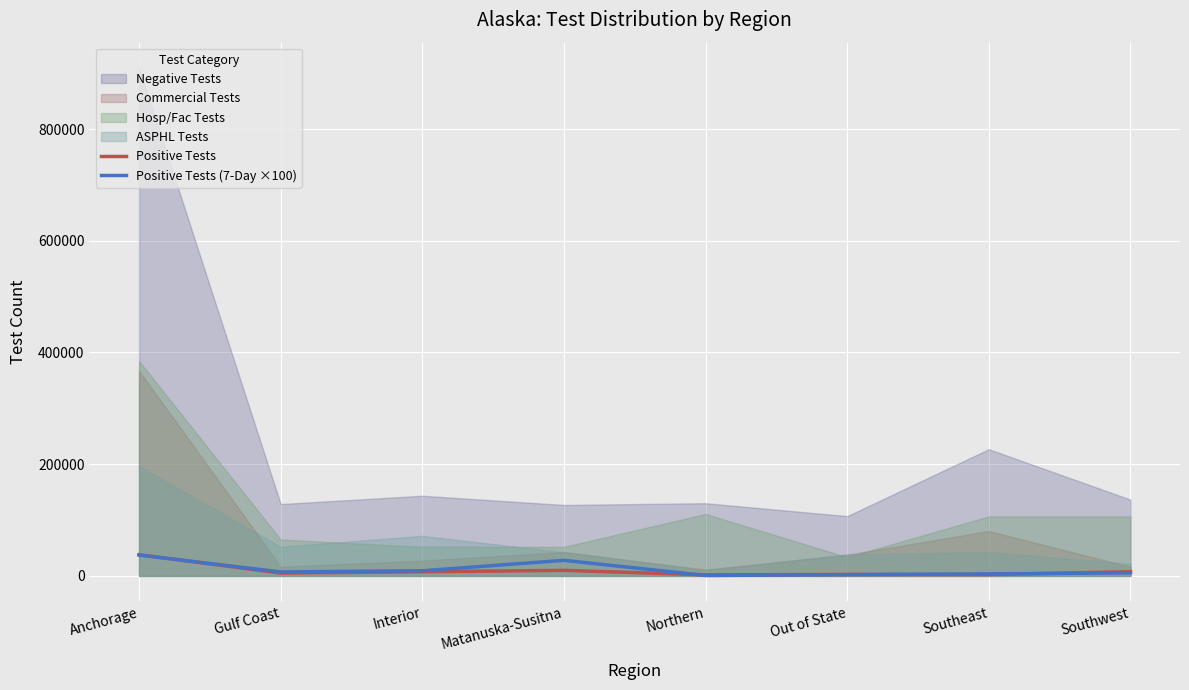

What is the maximum value for Positive Tests?

37946